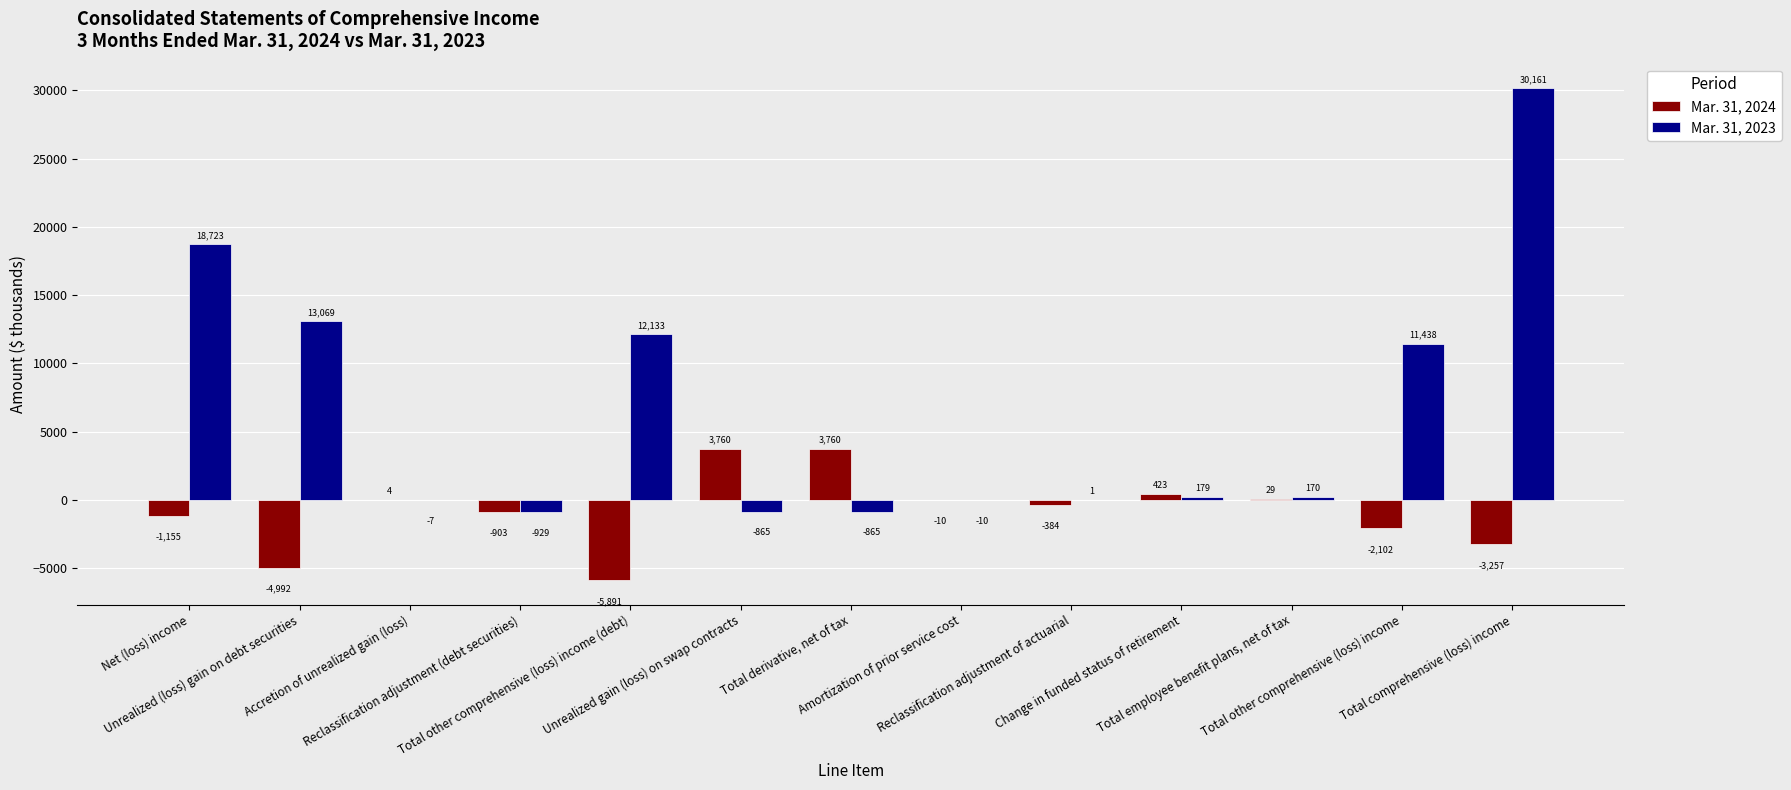

What is the sum of all Mar. 31, 2023 values?

83198